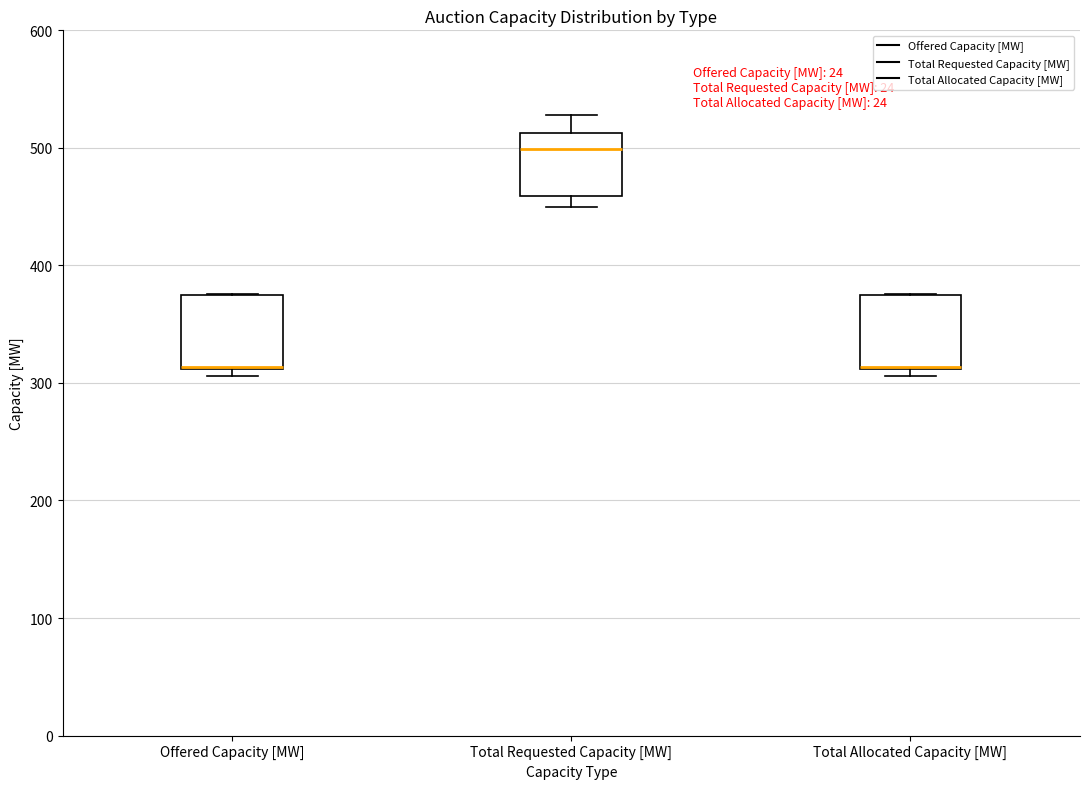

Where is the lower edge of the box for Offered Capacity [MW] on the y-axis? The values are not printed on the chart, so give them approximately, as read against the axis.

310